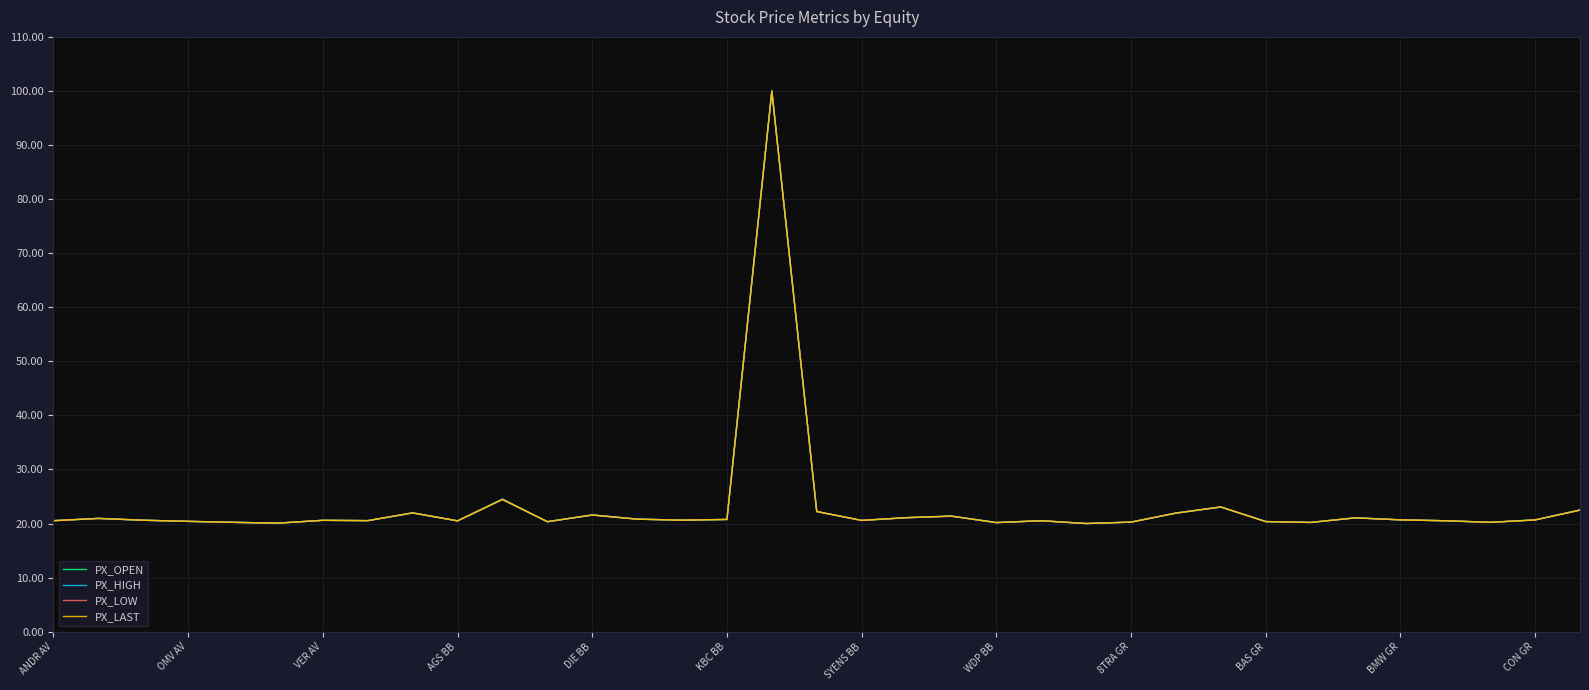

At how many categories does at least one series exceed 73?

1